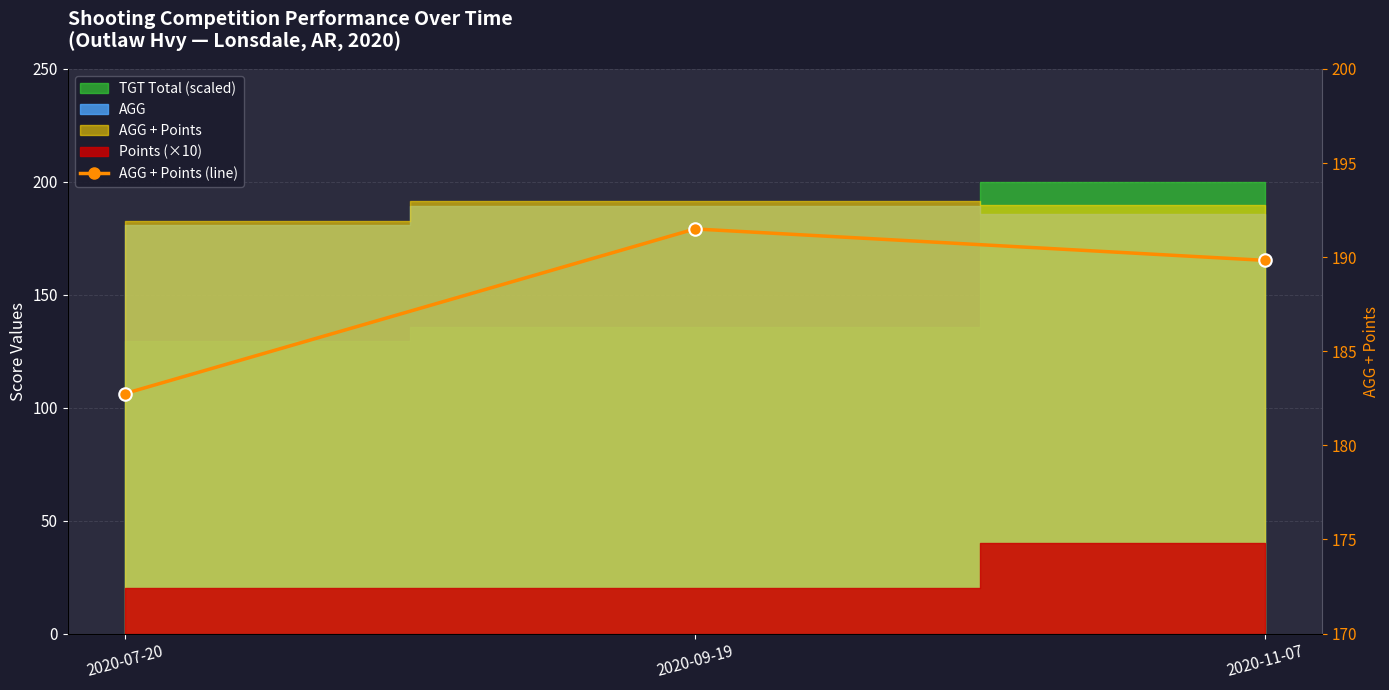

How many values exceed 189?

2